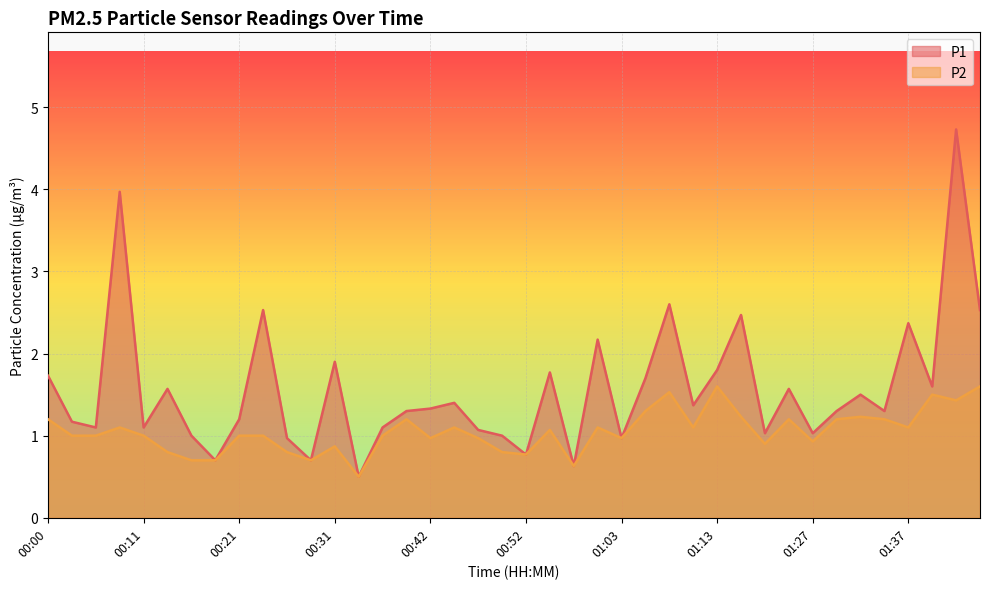

Which series has the widest spread of values?

P1